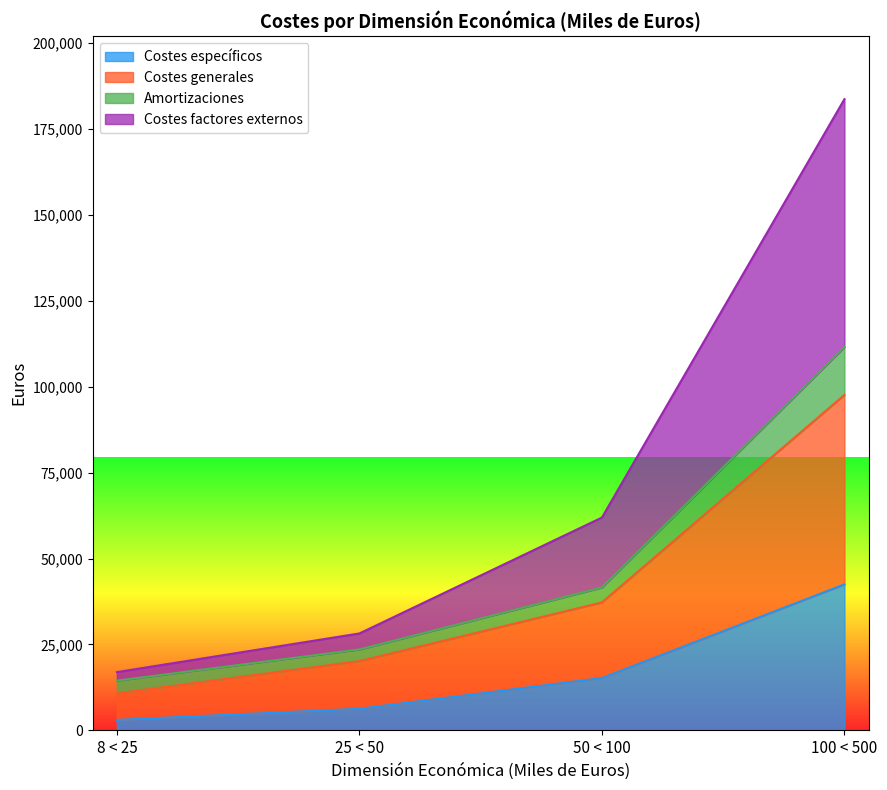

Which category has the highest value in the Costes específicos series?

100 < 500